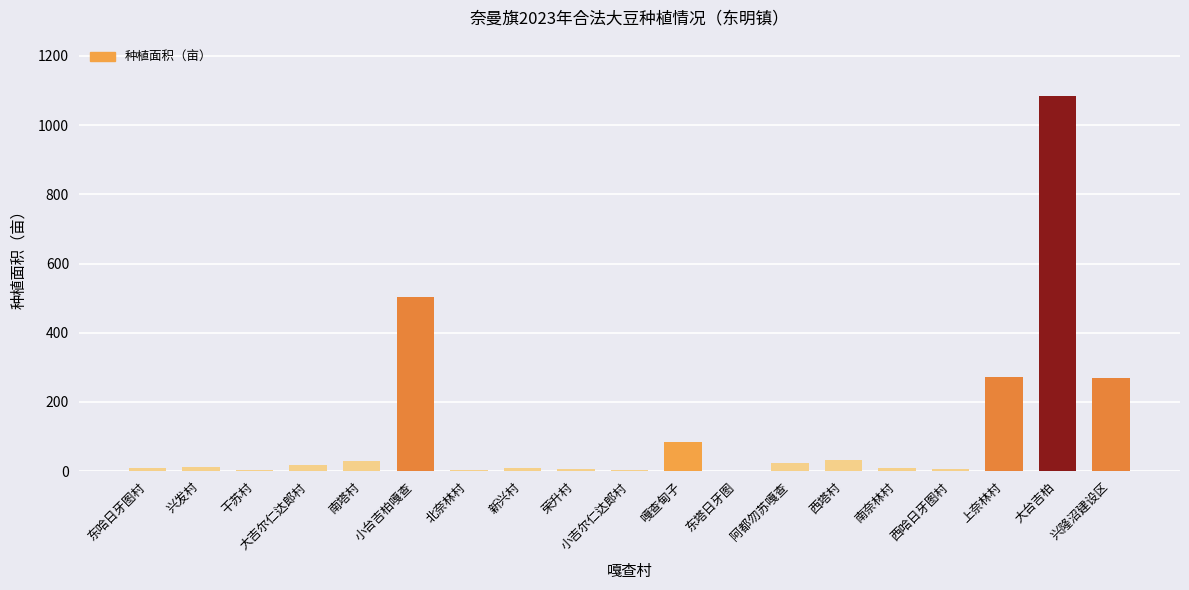

Which label corresponds to the largest value in the chart?

大台吉柏